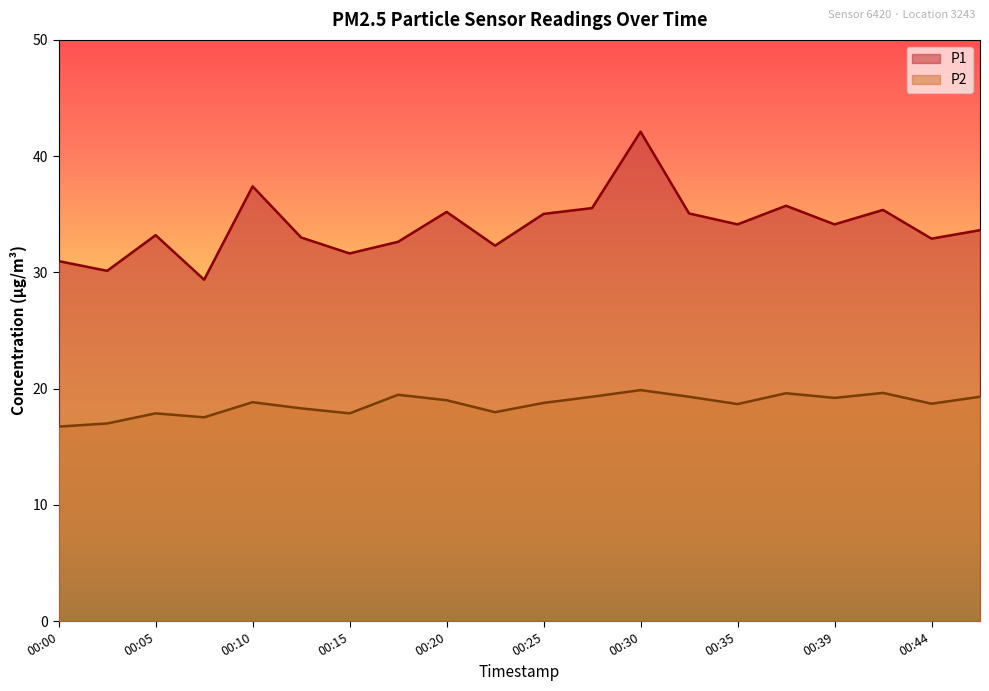

Which series changed the most between 00:39 and 00:44?

P1